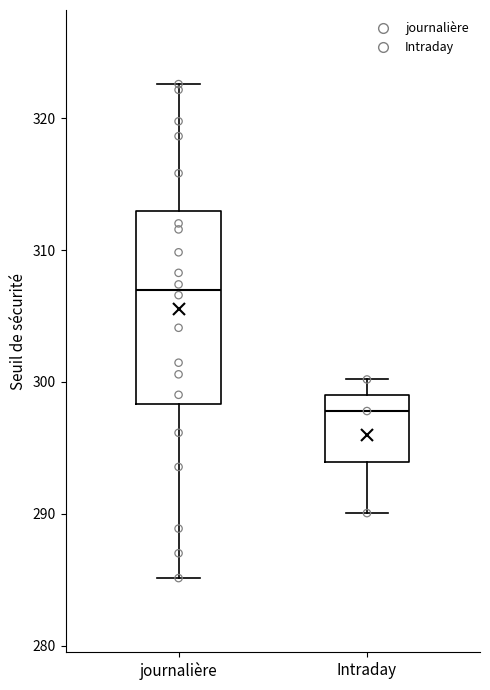

Reading left to right, read every box against the y-axis: the position of its median line, the range the box covers, and the ends of its whiskers. The values are not printed on the chart, so give them approximately, as read against the axis.

journalière: median 307, box 298 to 313, whiskers 285 to 323
Intraday: median 298, box 294 to 299, whiskers 290 to 300